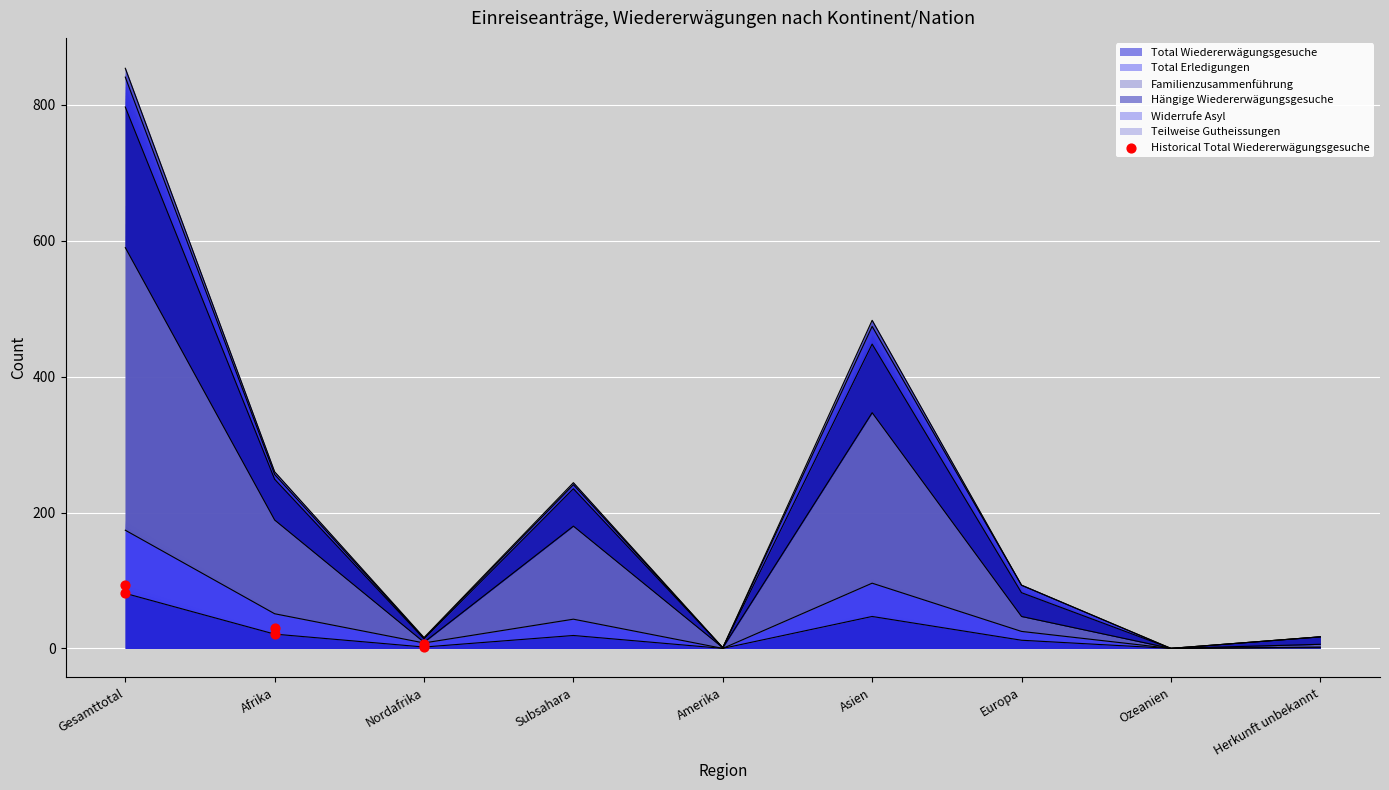

Which has a higher value, Gesamttotal or Afrika?

Gesamttotal